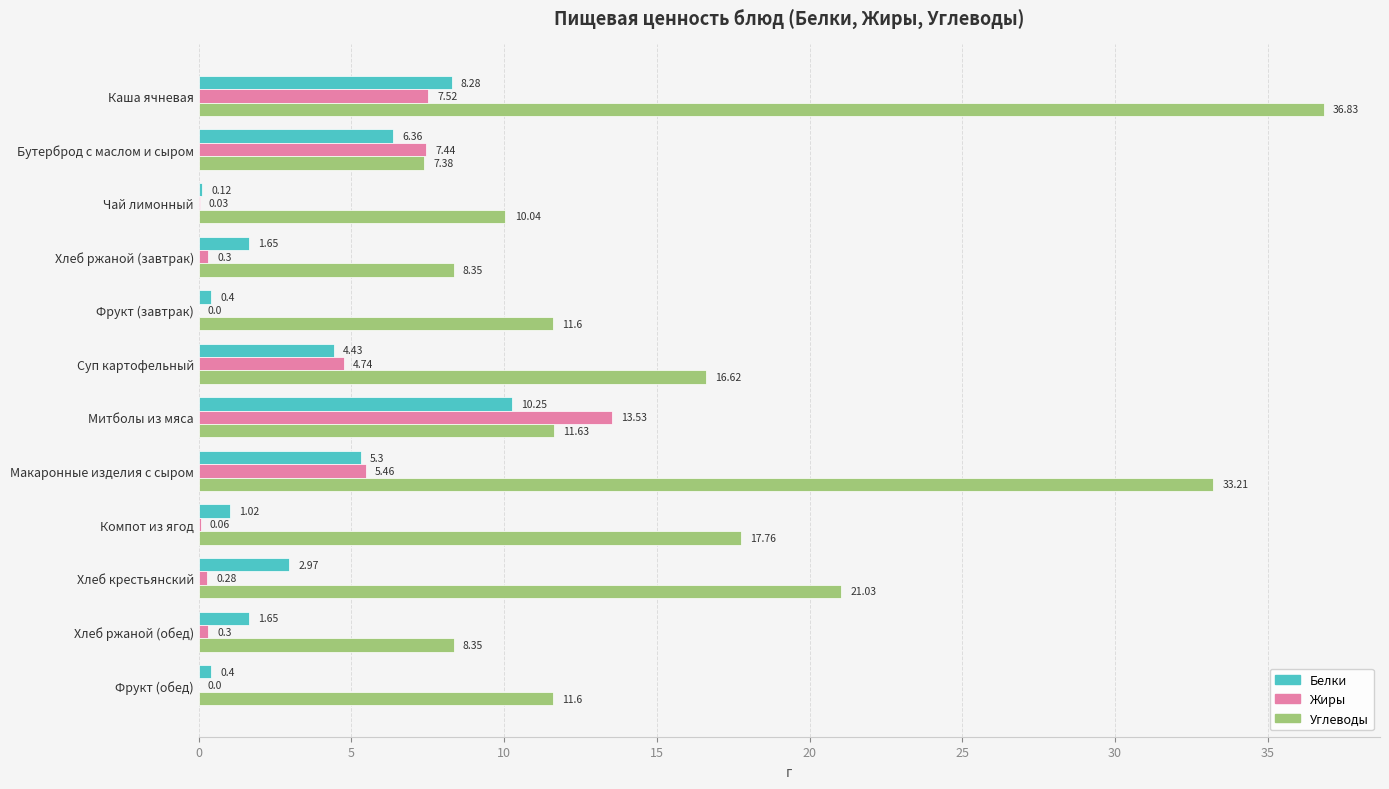

Count the number of data series in this chart.

3